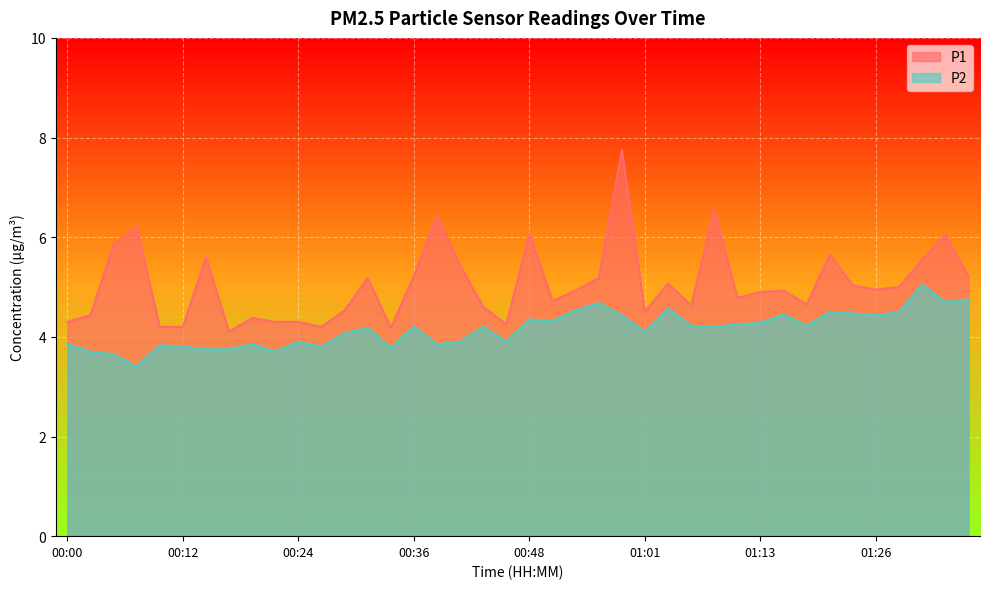

What is the approximate value of P1 at 00:46?

4.2